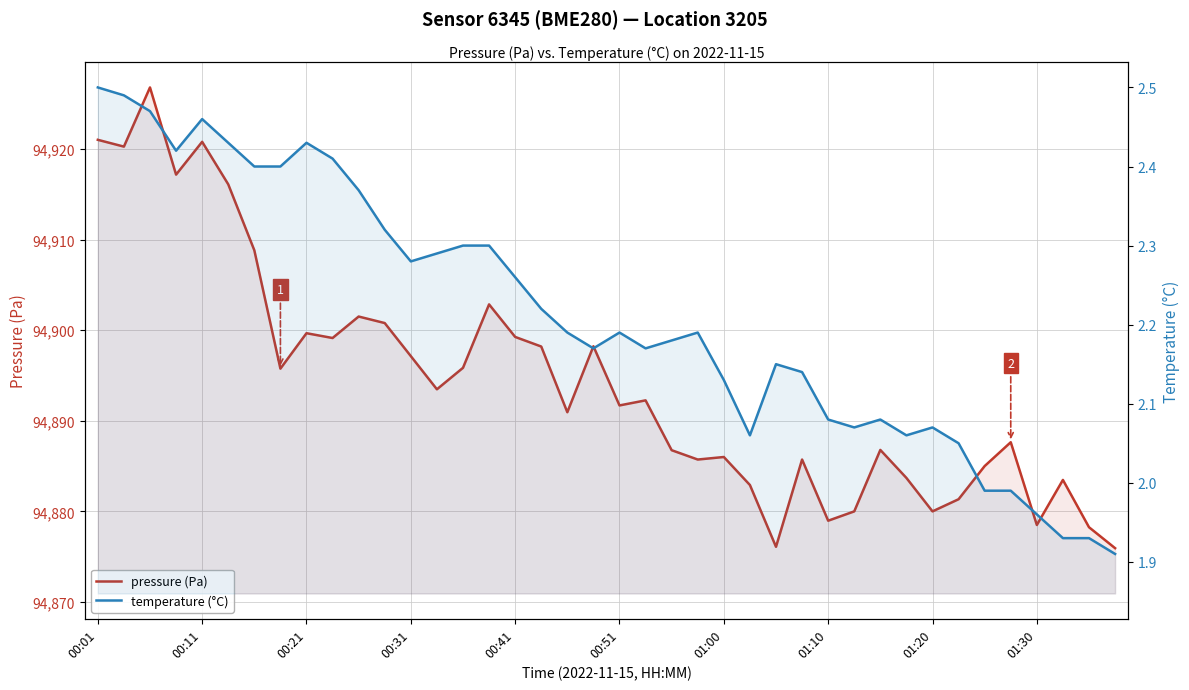

What is the average value of the pressure (Pa) series?

94894.3